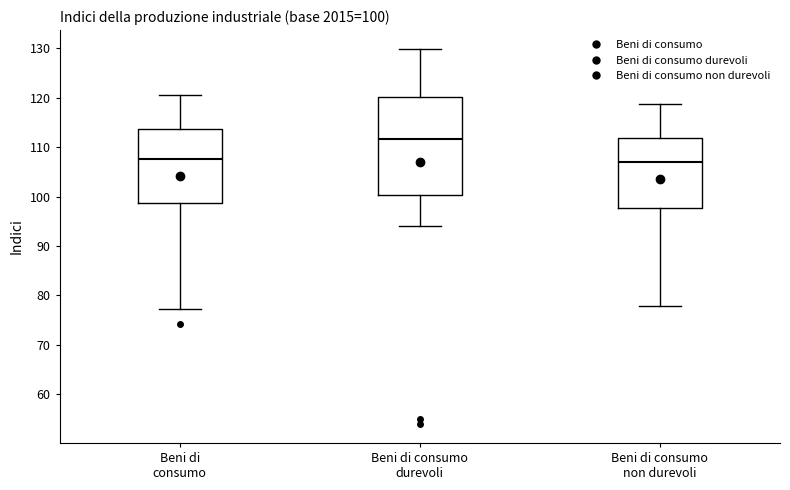

Comparing the boxes themselves (not the whiskers), which one is the tallest?

Beni di consumo durevoli